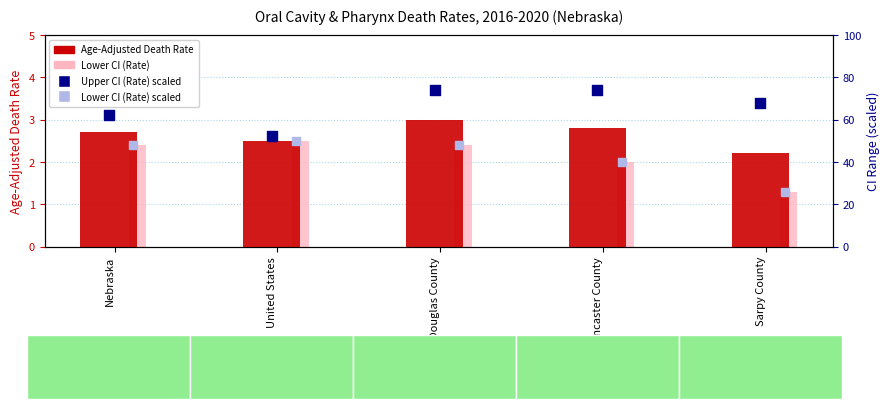

Which series reaches the maximum Y coordinate?

Upper CI (Rate)